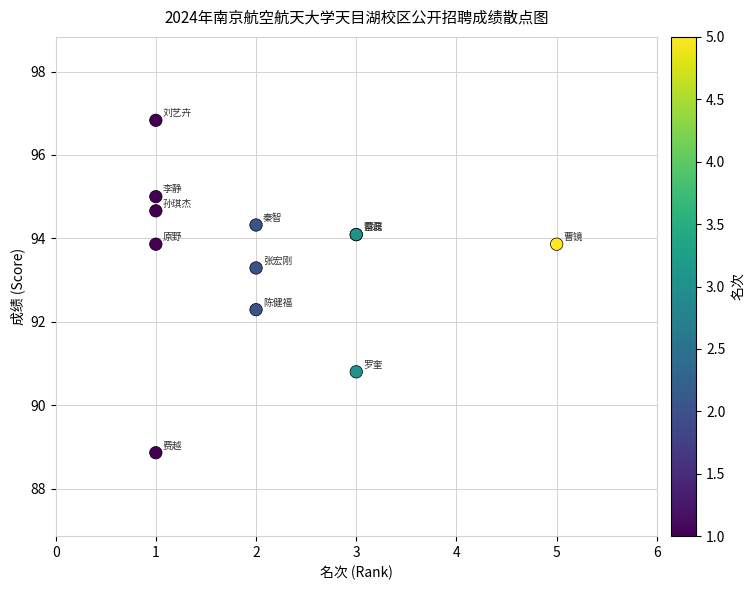

What Y value in the scatter plot is closest to 92?

92.3